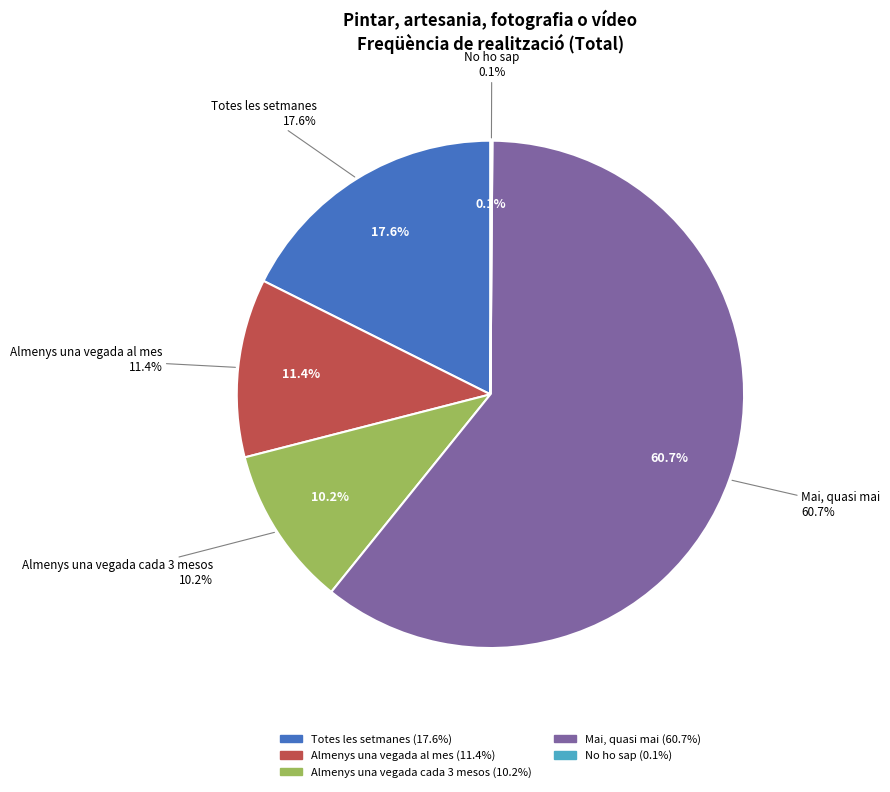

Which has a higher value, Mai, quasi mai or No ho sap?

Mai, quasi mai